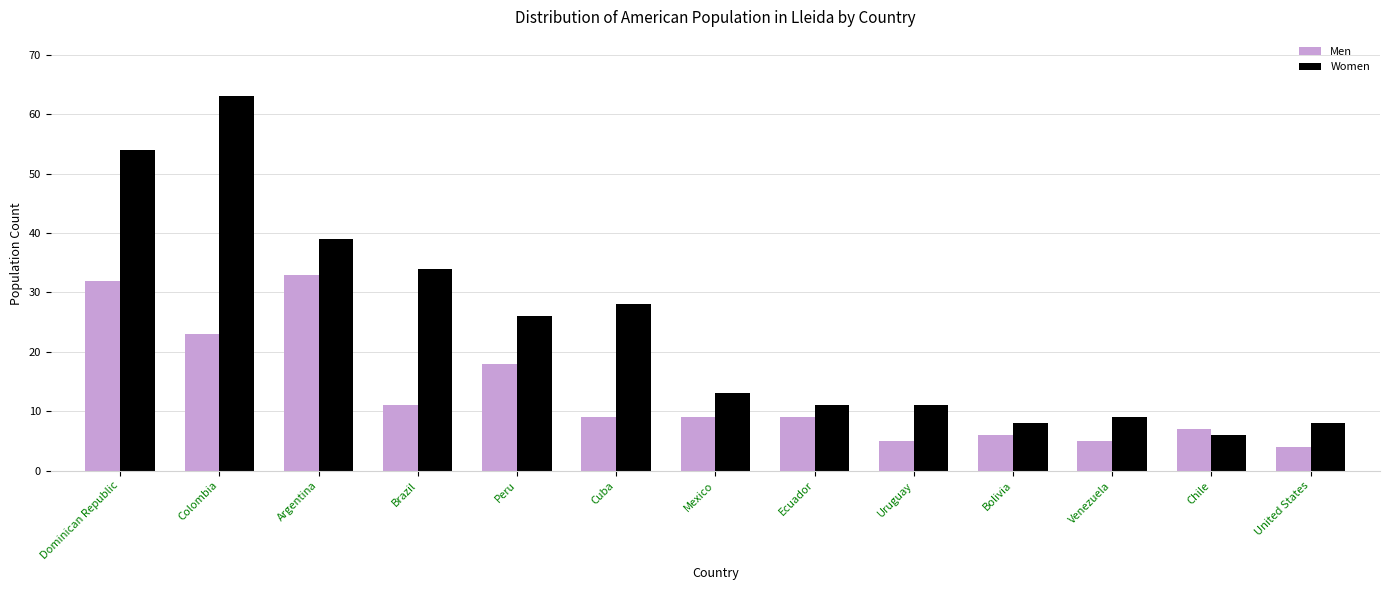

True or false: Men has a value of 46 at Argentina.

False